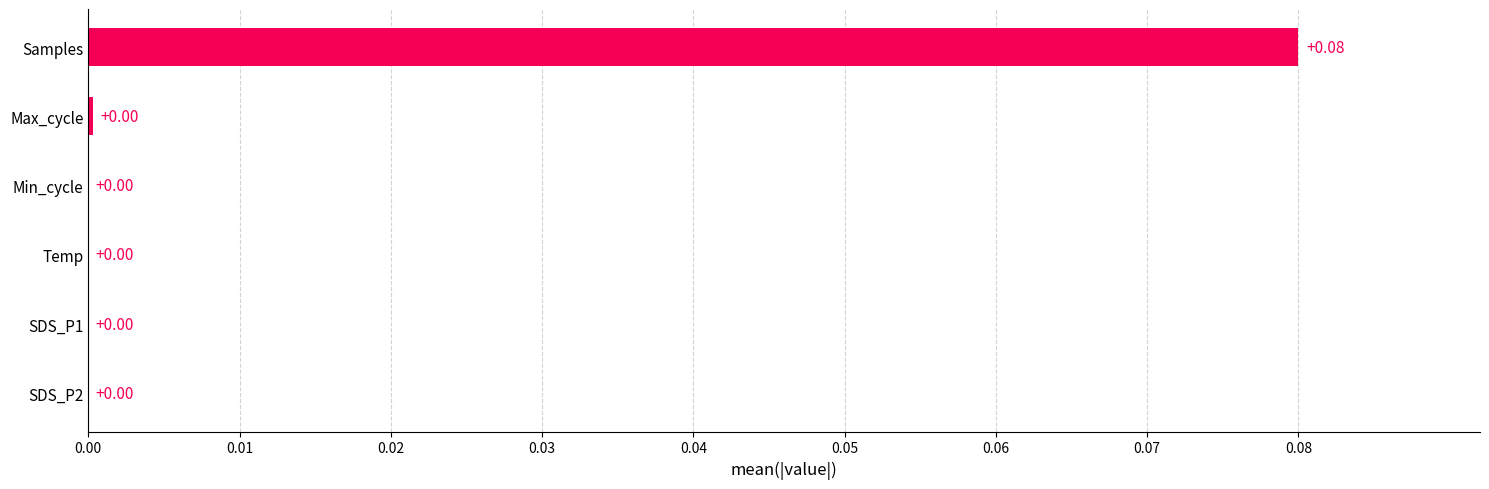

Which has a higher value, SDS_P1 or Samples?

Samples